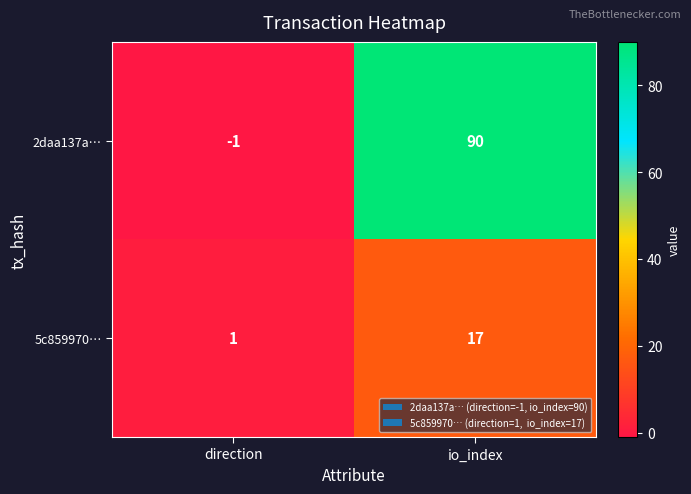

Is it true that 5c859970… equals 1 at direction?

True